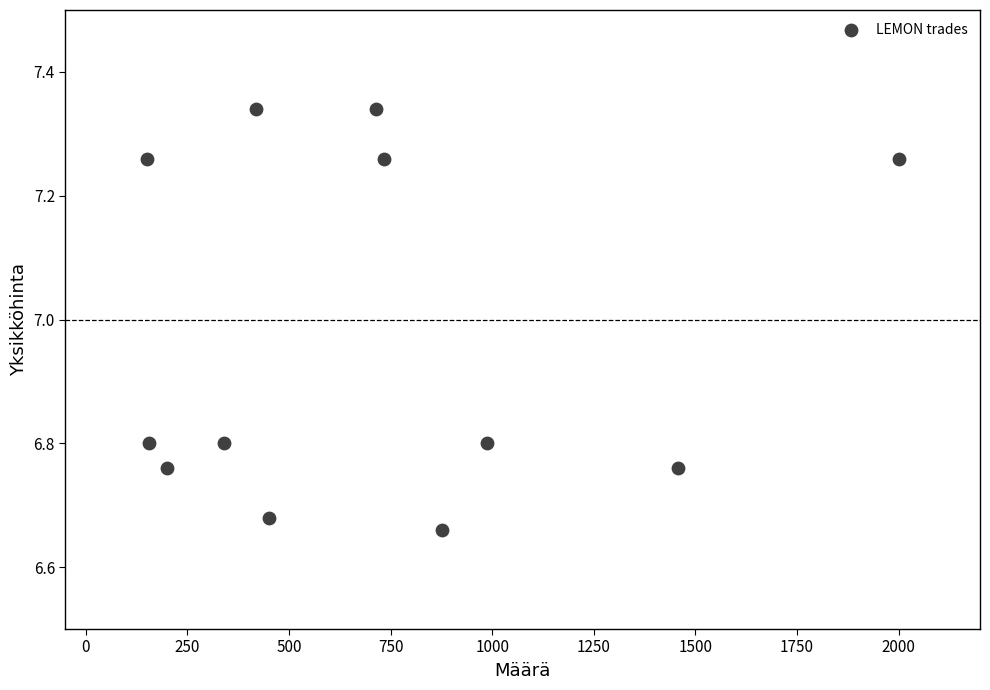

What is the average Y value?

7.0